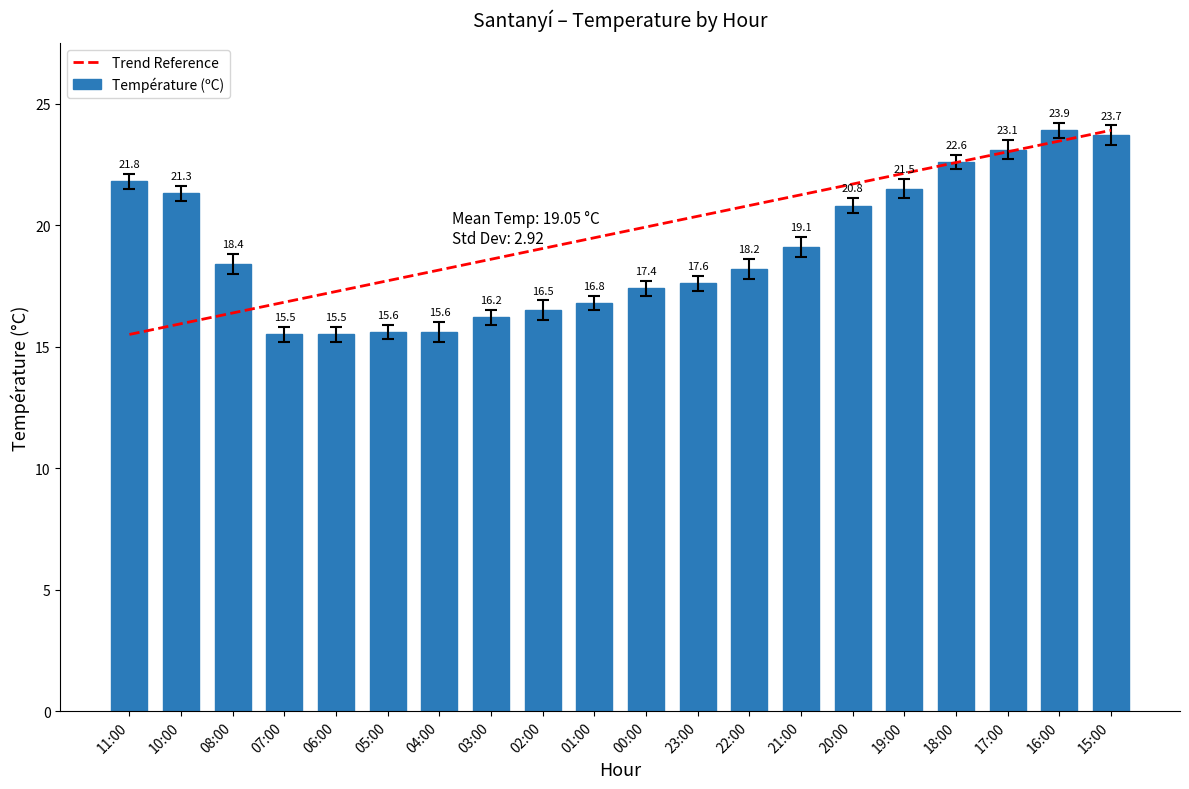

Does the chart contain stacked bars?

No